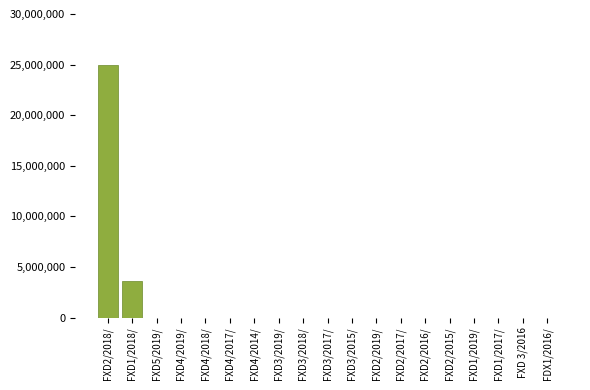

The chart shows a value of 12052156 at FXD2/2019/. True or false?

False